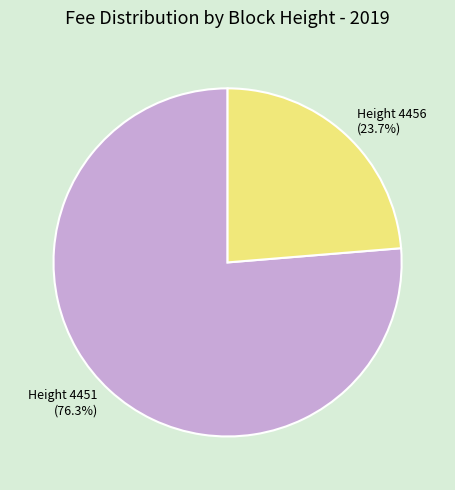

Which has a higher value, Height 4456 (23.7%) or Height 4451 (76.3%)?

Height 4451 (76.3%)